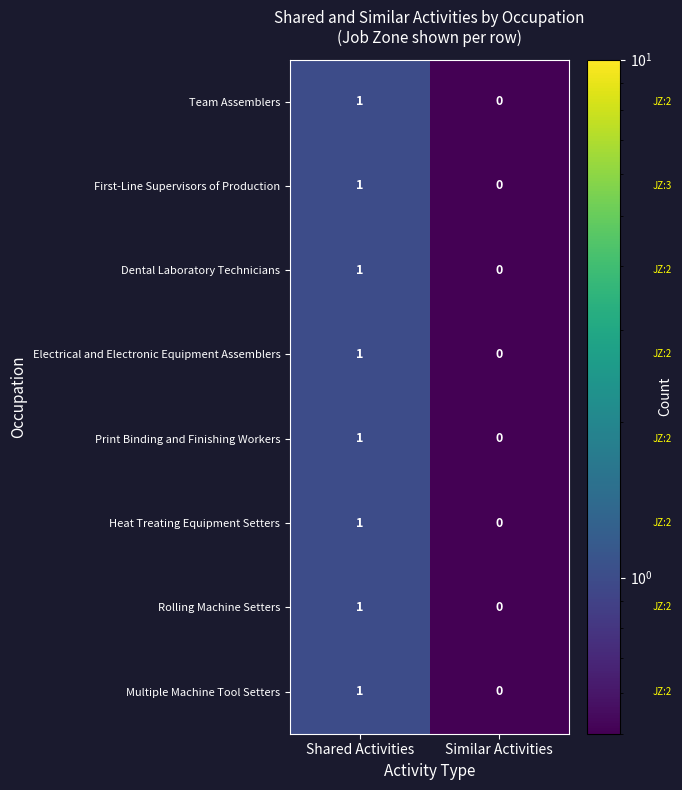

What is the minimum value shown in the chart?

0